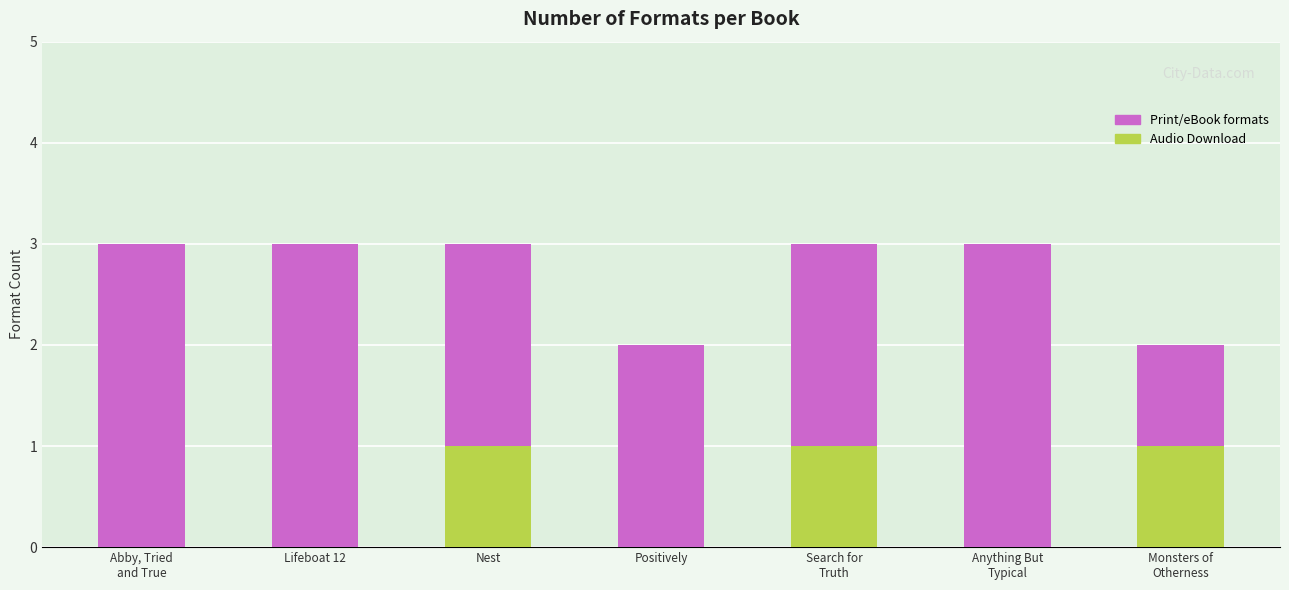

List the labels in order of Audio Download value, smallest first.

Abby, Tried
and True, Lifeboat 12, Positively, Anything But
Typical, Nest, Search for
Truth, Monsters of
Otherness